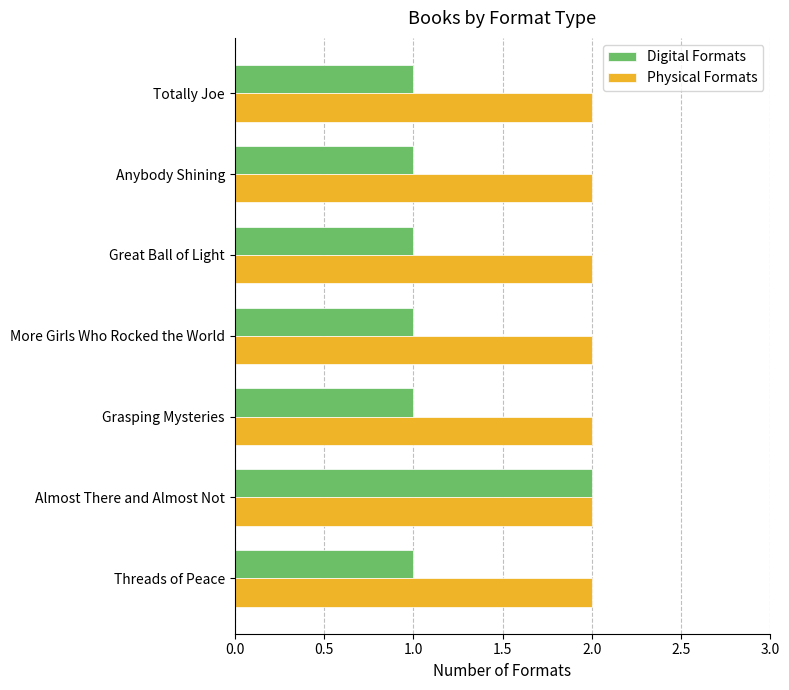

What are all the series names shown in the legend?

Digital Formats, Physical Formats